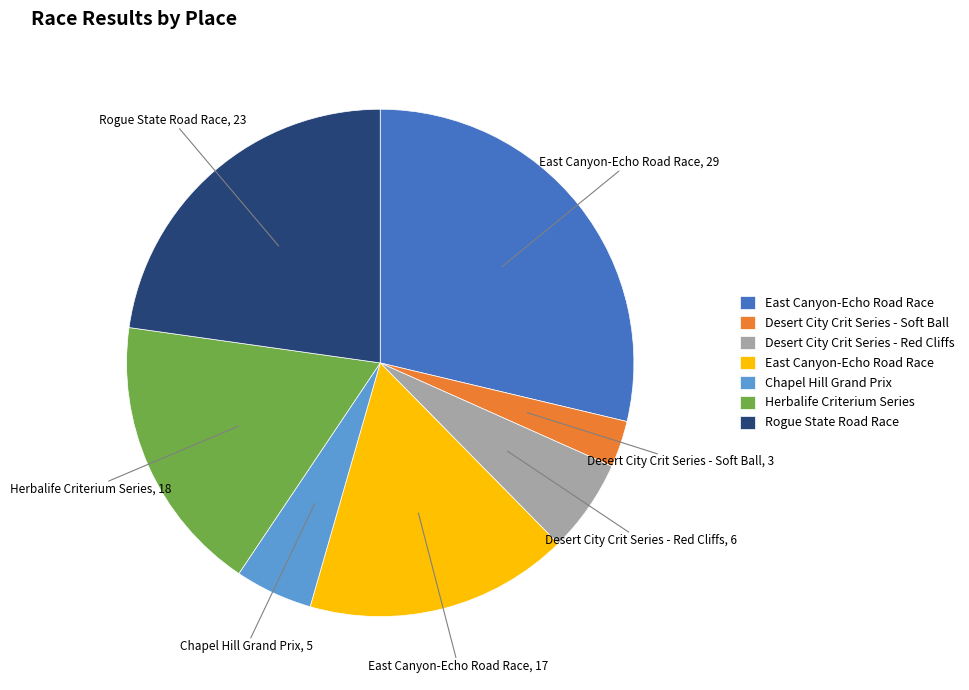

Is there any slice that represents more than half of the pie?

No